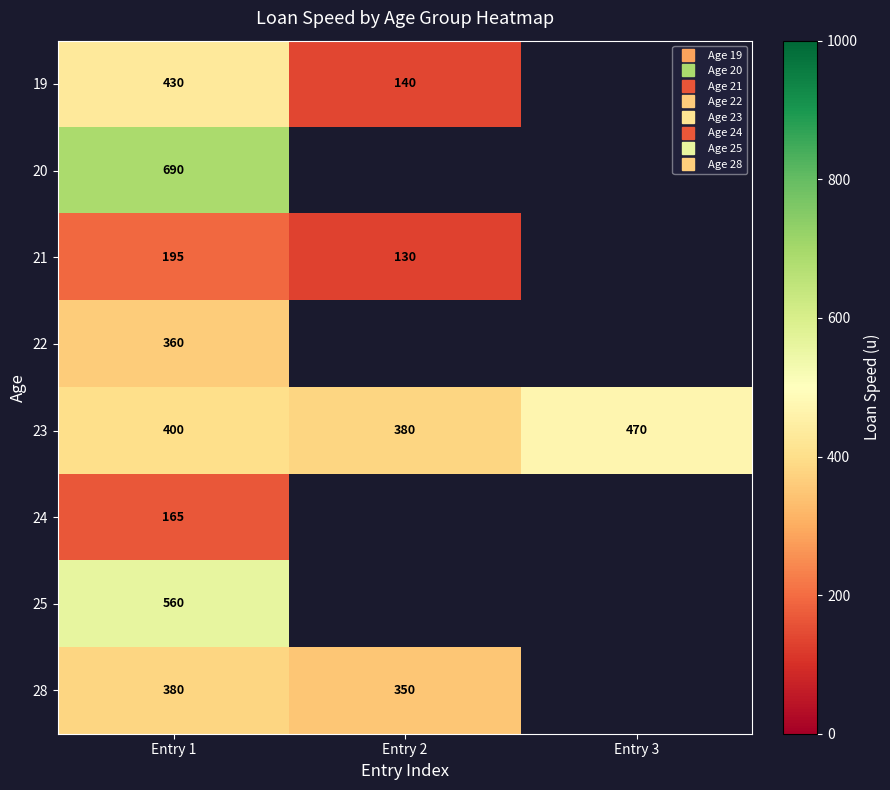

How many data points does each series have?

3